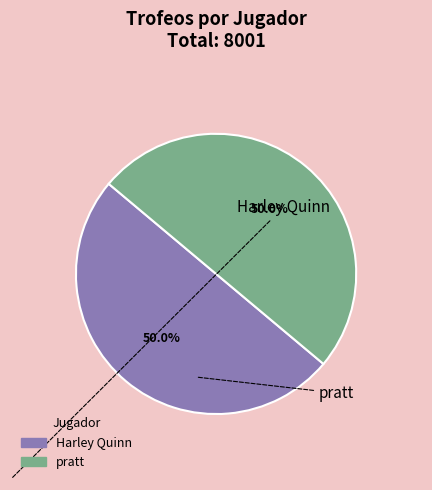

To the nearest percent, what percentage of the pie is pratt?

50%